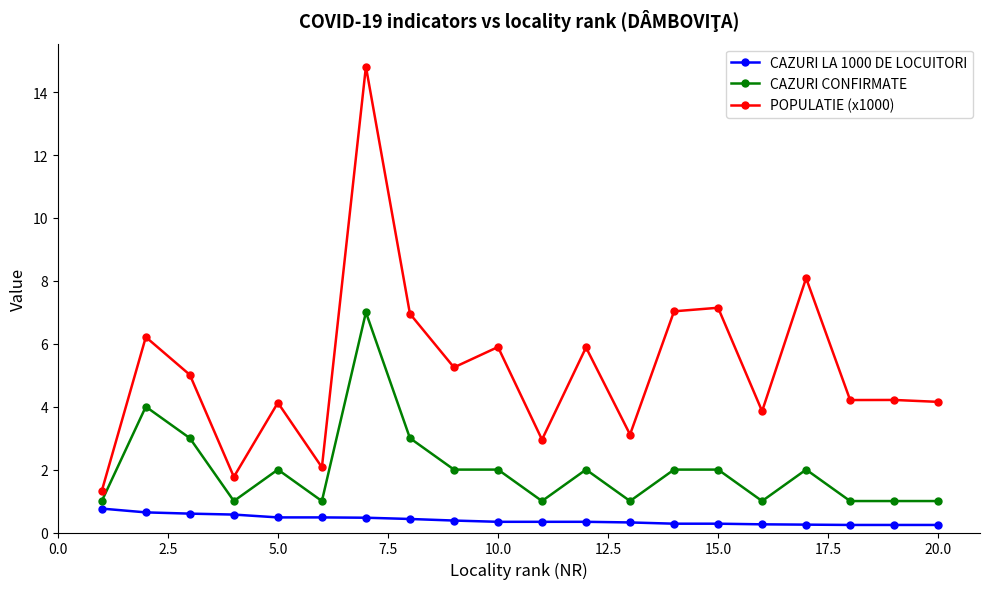

List the series in order of their peak value, lowest first.

CAZURI LA 1000 DE LOCUITORI, CAZURI CONFIRMATE, POPULATIE (x1000)